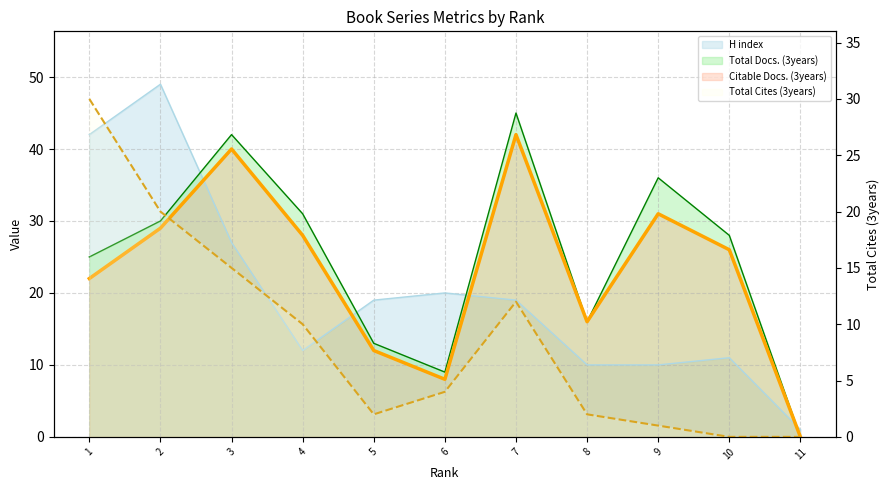

What is the value of the Total Docs. (3years) point at the 2nd from the left?

30